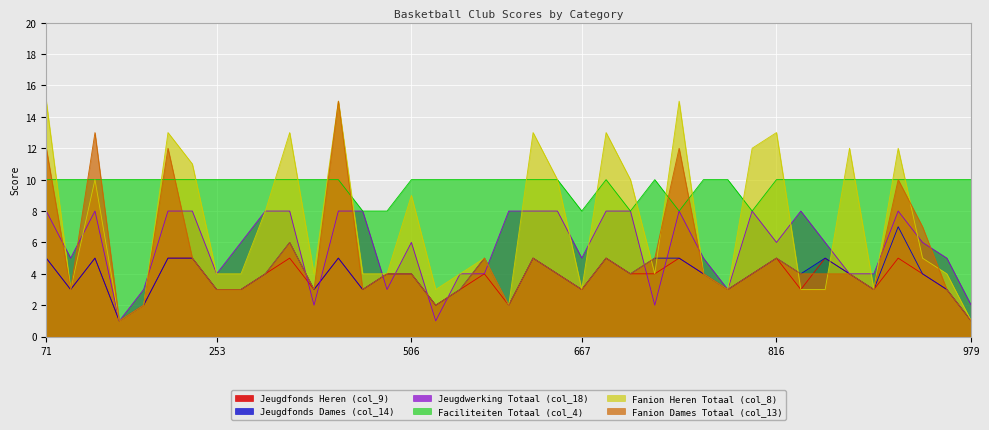

List the labels in order of Fanion Heren Totaal (col_8) value, smallest first.

95, 979, 244, 570, 76, 541, 667, 809, 837, 844, 908, 253, 261, 314, 405, 471, 548, 737, 801, 978, 552, 954, 267, 506, 77, 660, 736, 249, 811, 853, 936, 245, 296, 592, 723, 816, 71, 320, 785